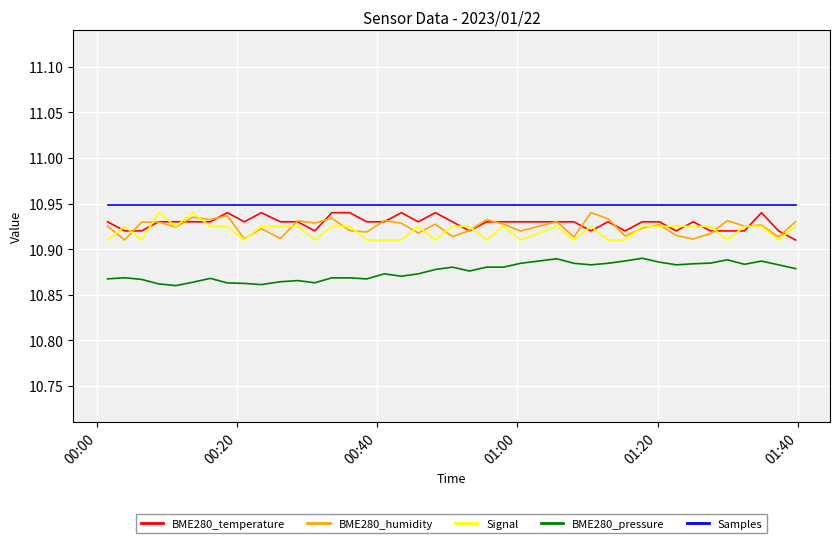

What are all the series names shown in the legend?

BME280_temperature, BME280_humidity, Signal, BME280_pressure, Samples